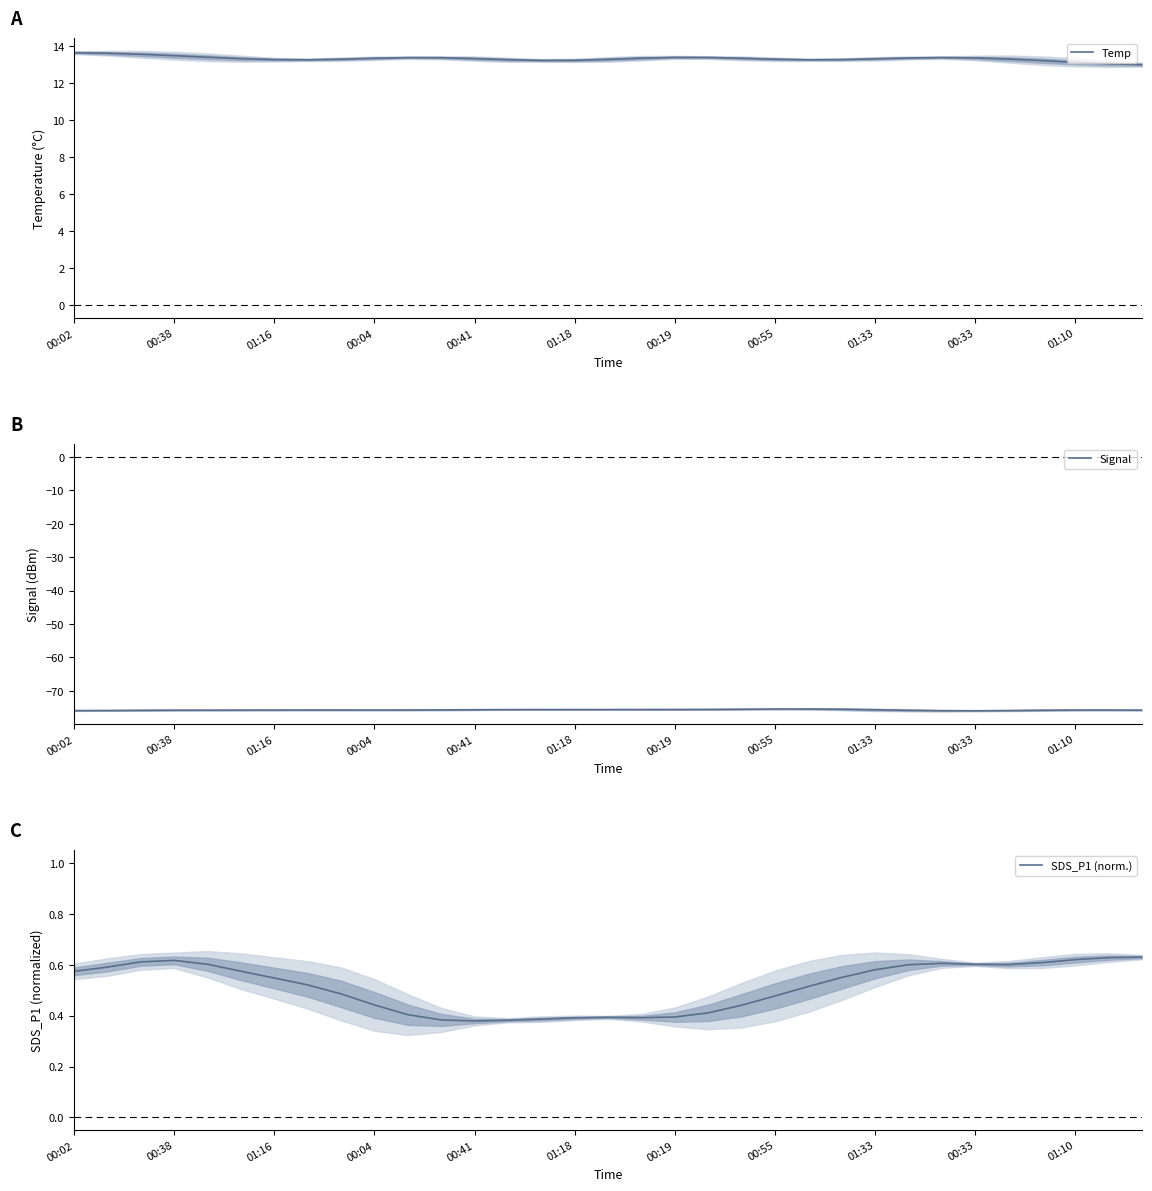

What are all the series names shown in the legend?

Temp, Signal, SDS_P1 (norm.)